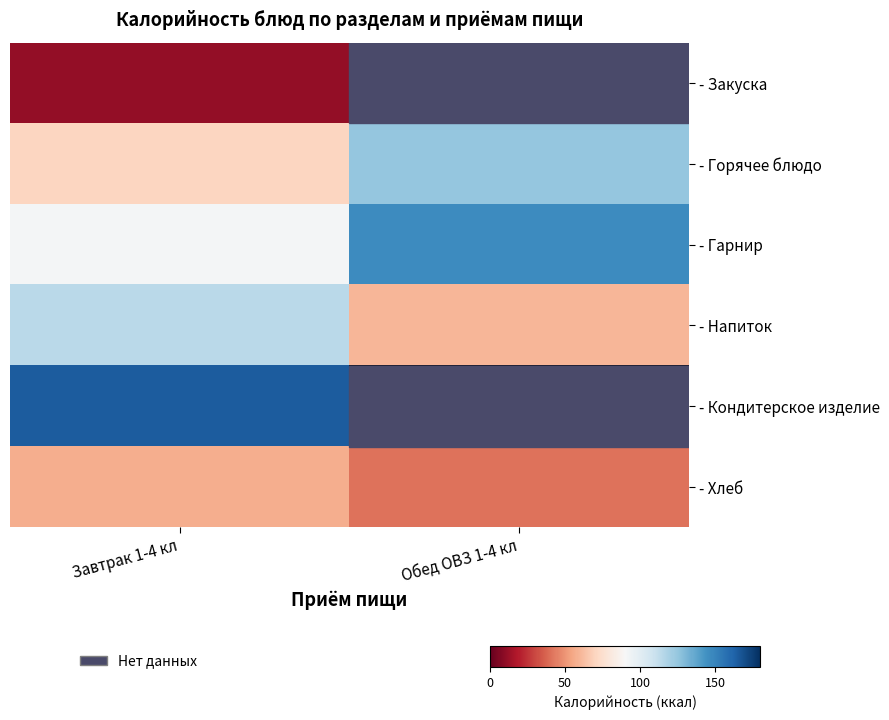

Which label corresponds to the smallest value in the chart?

Завтрак 1-4 кл